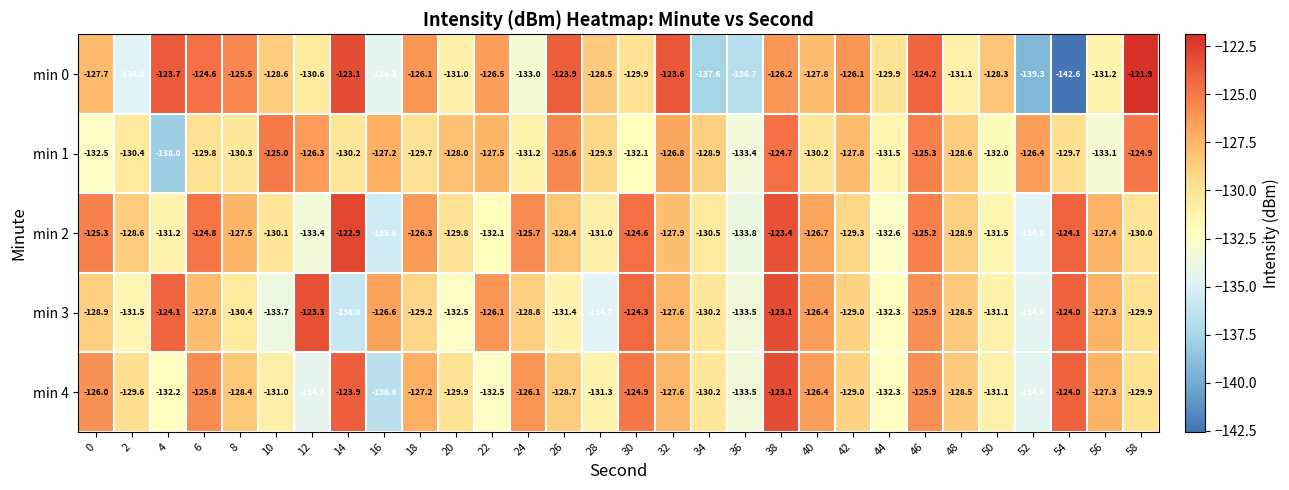

How many data points in min 2 are less than -128?

17